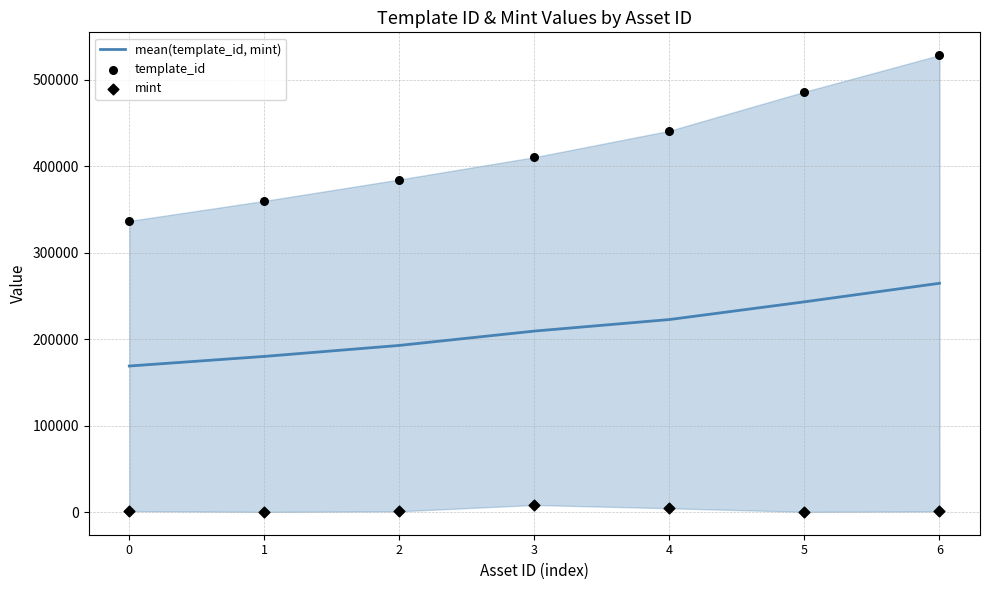

Which series has the largest total across all categories?

template_id